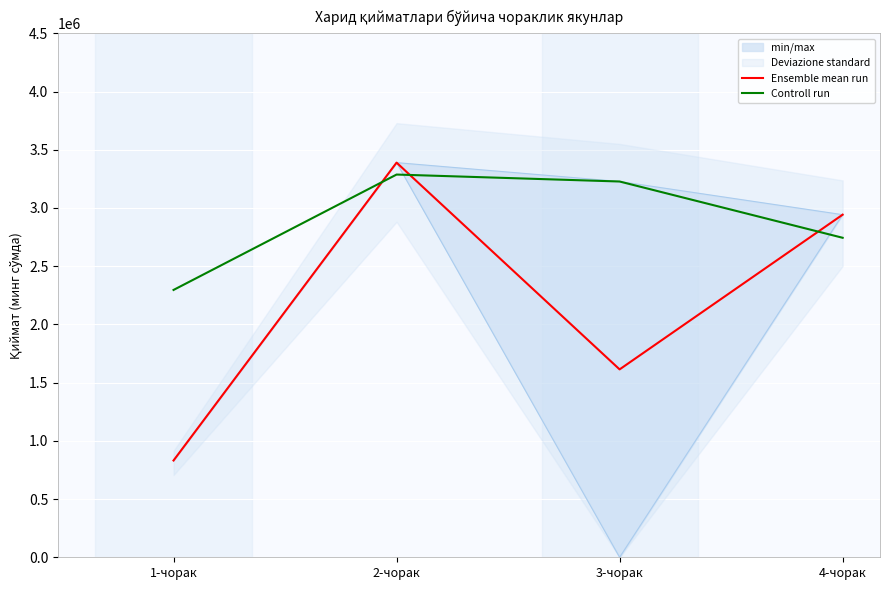

How many data points in Controll run are less than 3227270?

2